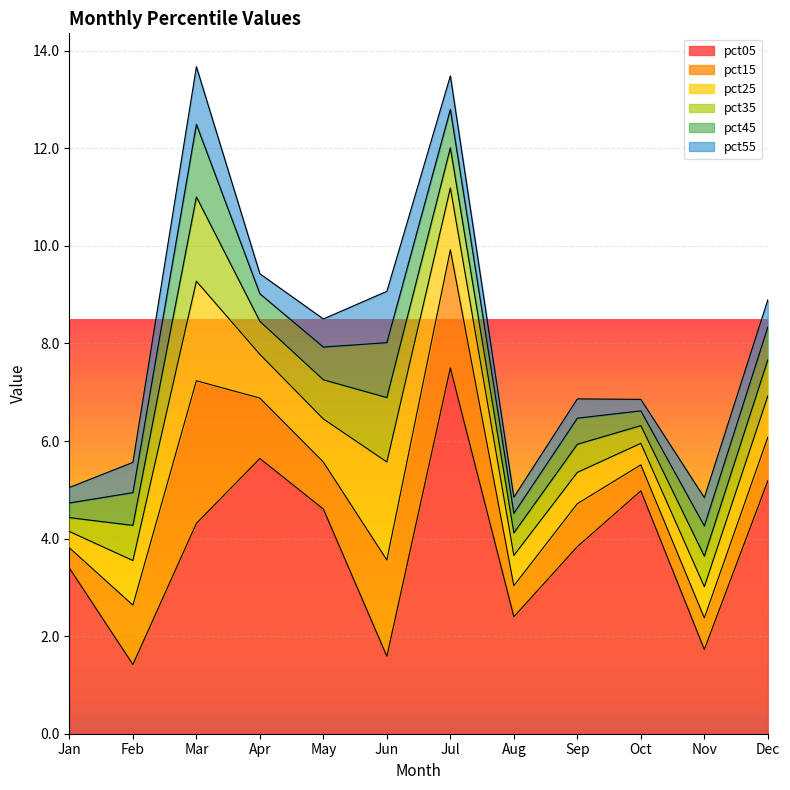

What is the difference between the maximum and second lowest values in the pct25 series?

1.6